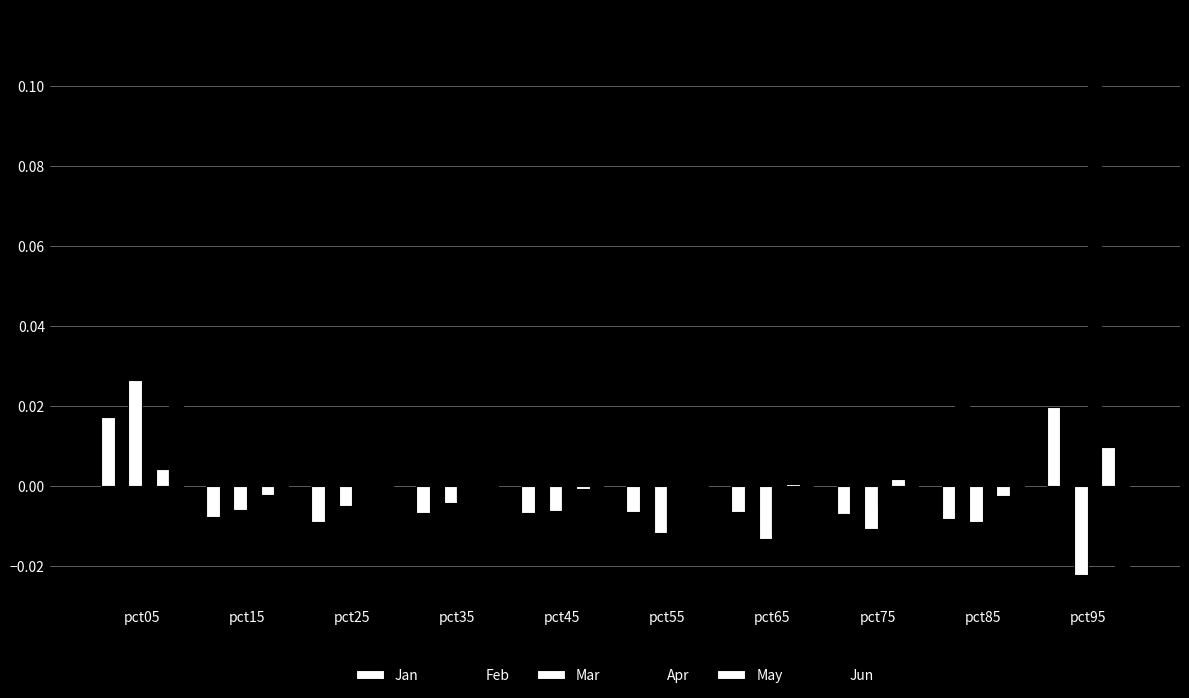

How many groups of bars are there?

10